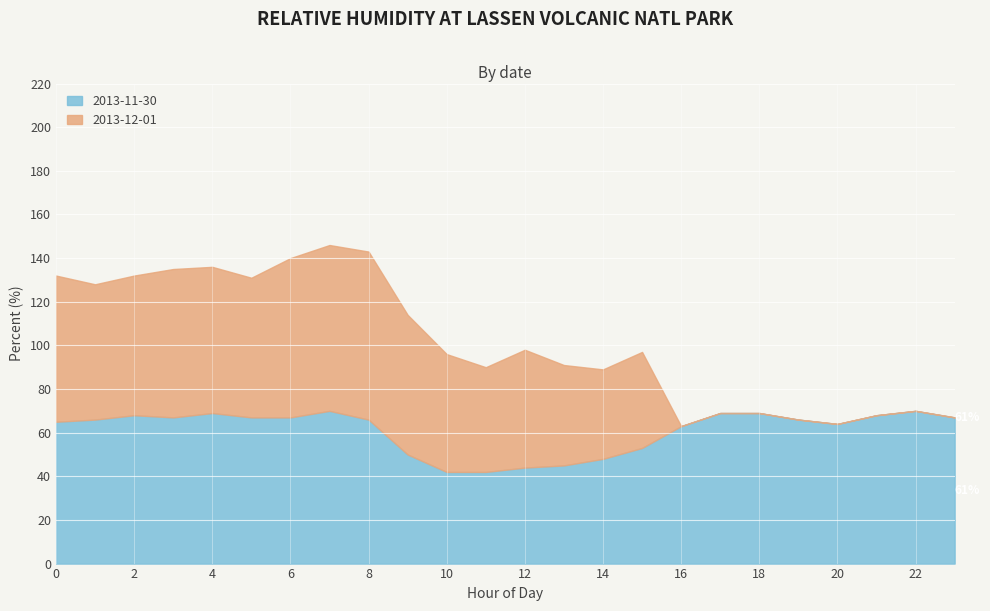

Where is the first local maximum for 2013-12-01?

3